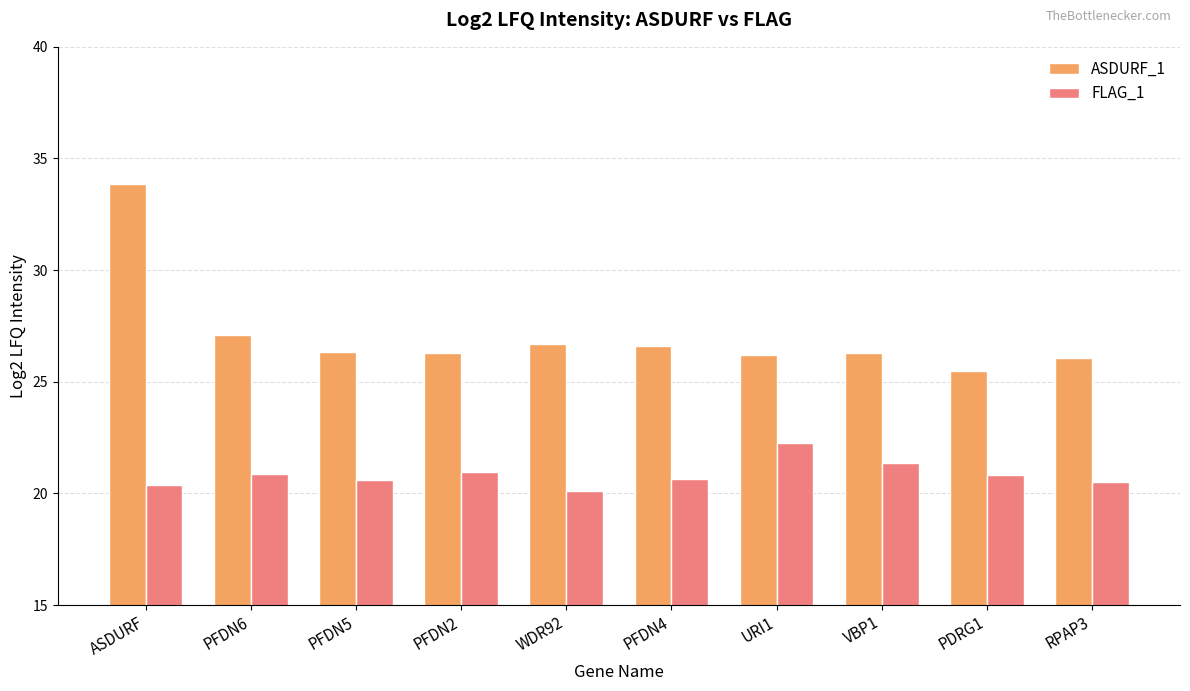

Between PFDN4 and RPAP3, which series saw the biggest shift?

ASDURF_1